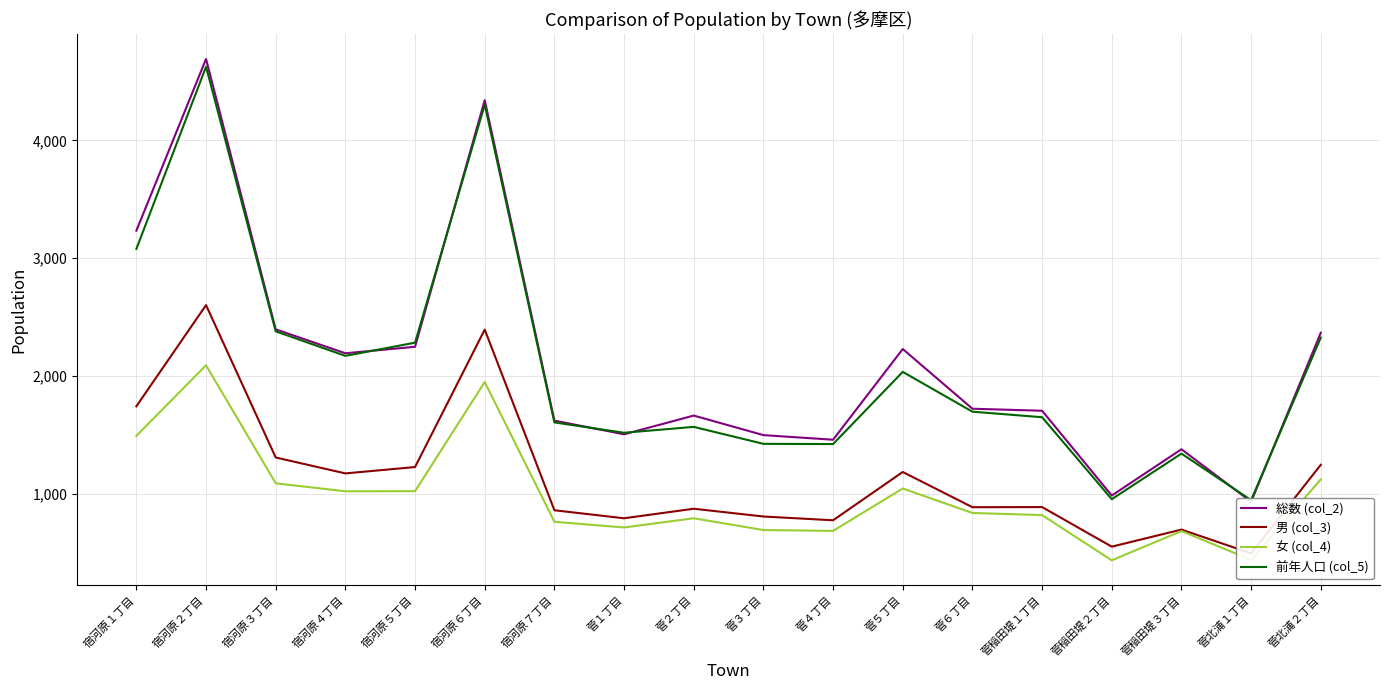

True or false: 男 (col_3) has more than 1 points higher than both neighbors.

True